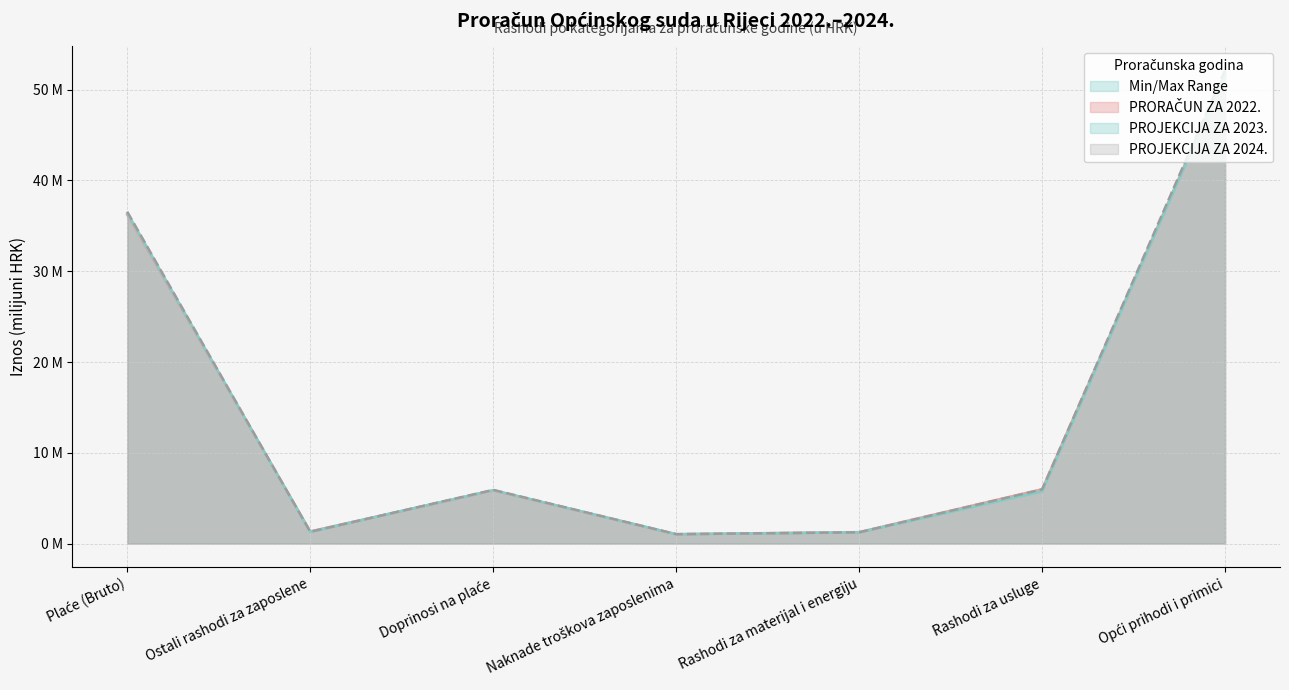

Between Plaće (Bruto) and Ostali rashodi za zaposlene, which is larger?

Plaće (Bruto)